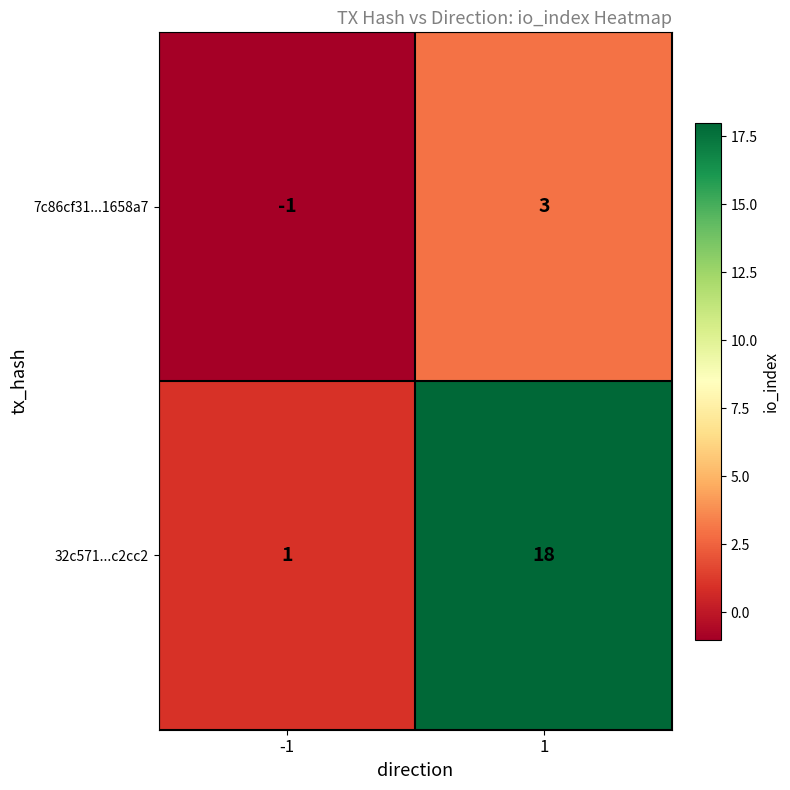

What is the sum of all 32c571...c2cc2 values?

19